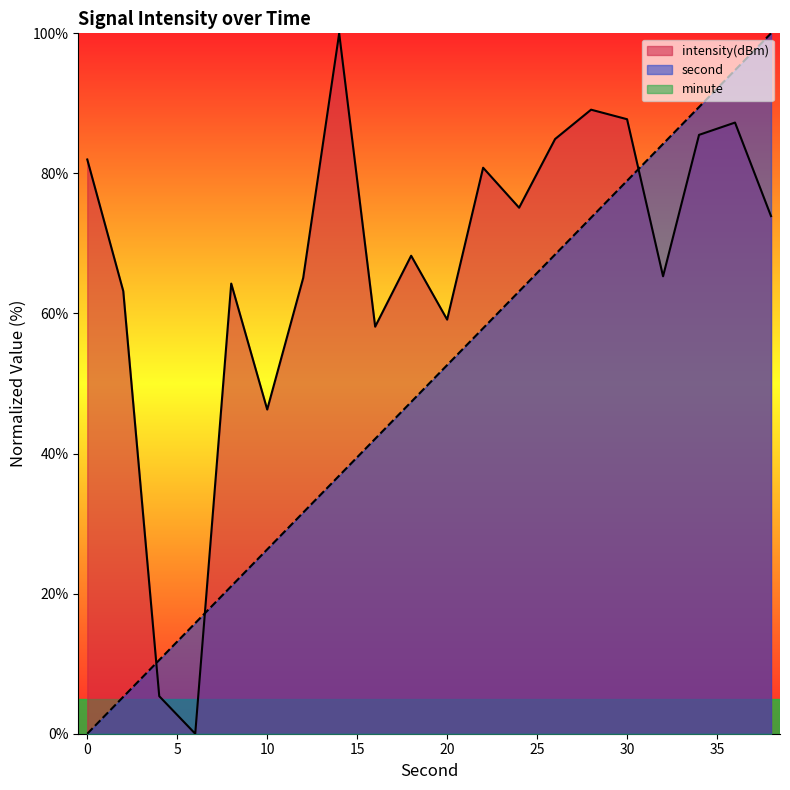

What is the difference between the second highest and second lowest values in the second series?

89.5